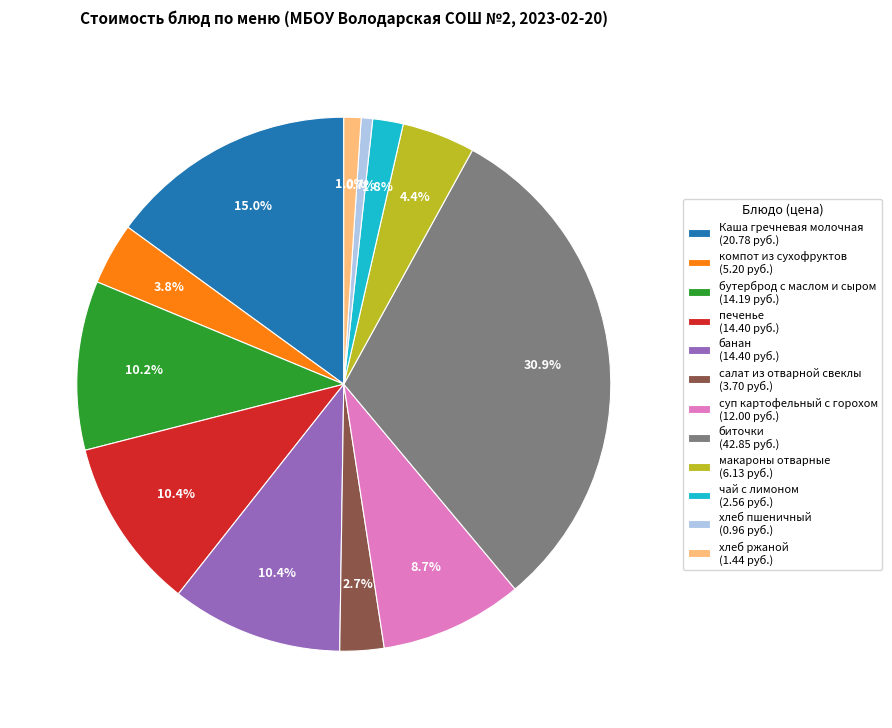

What percentage is the хлеб пшеничный slice, to the nearest percent?

1%